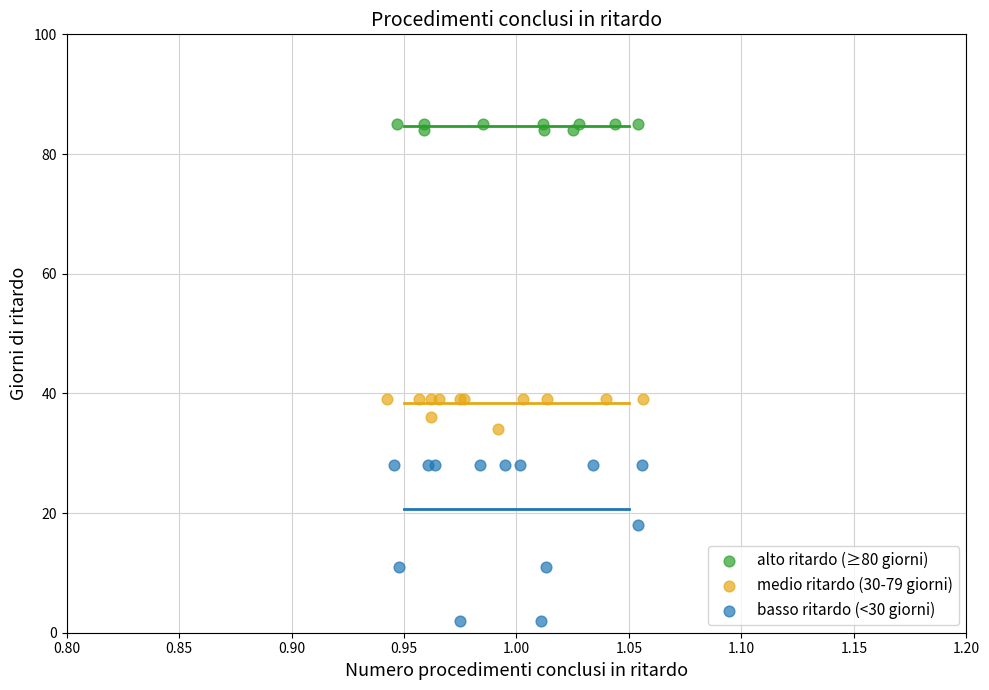

Which series has the widest spread of Y values?

basso ritardo (<30 giorni)